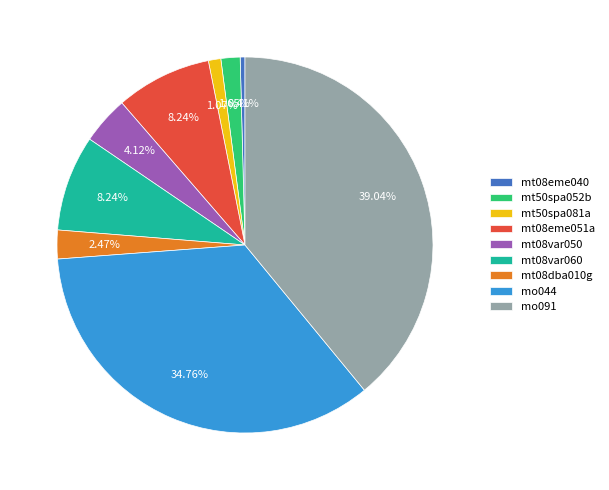

Which category has the smallest portion of the pie?

mt08eme040